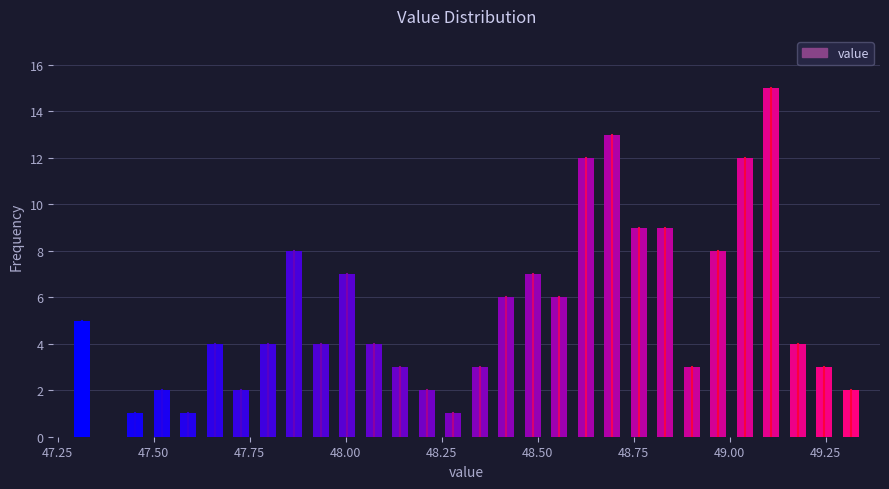

Read against the x-axis, roughly where is the centre of the tallest bar?

49.10